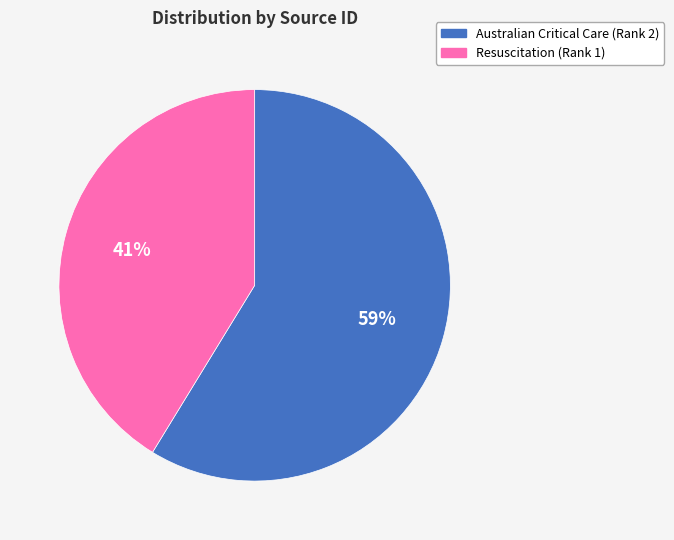

What percentage is the Australian Critical Care (Rank 2) slice, to the nearest percent?

59%